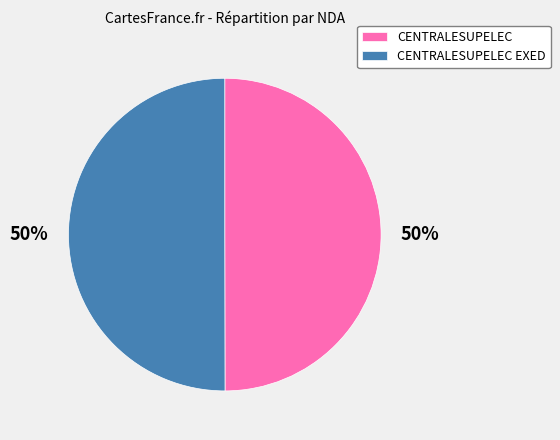

Count the number of slices in the pie.

2